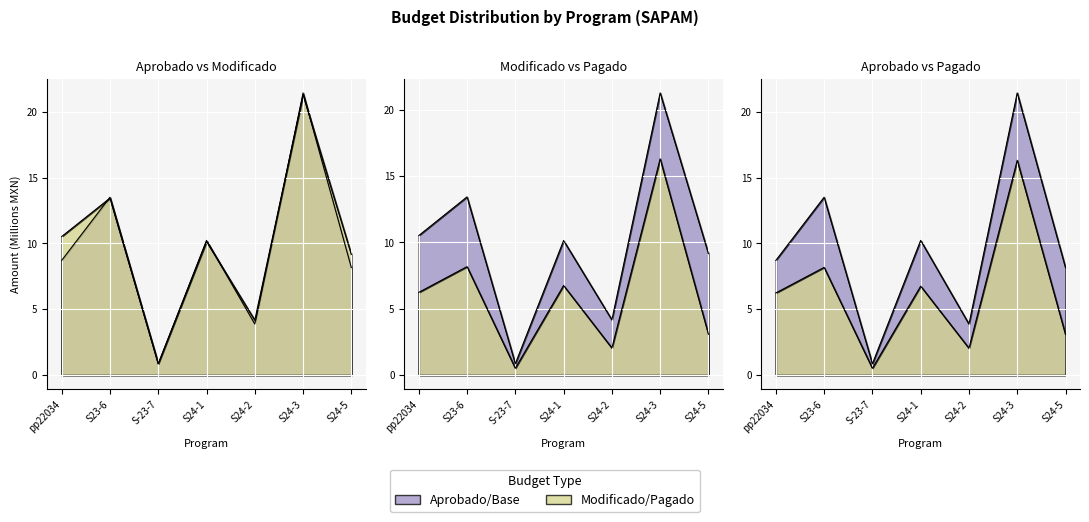

The Pagado series shows 14.3 at S23-6. True or false?

False